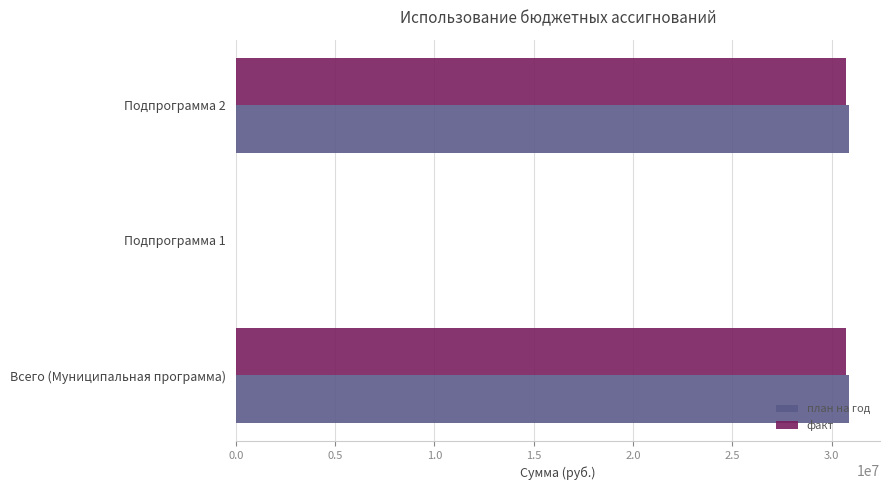

Which series changed the most between Всего (Муниципальная программа) and Подпрограмма 1?

план на год